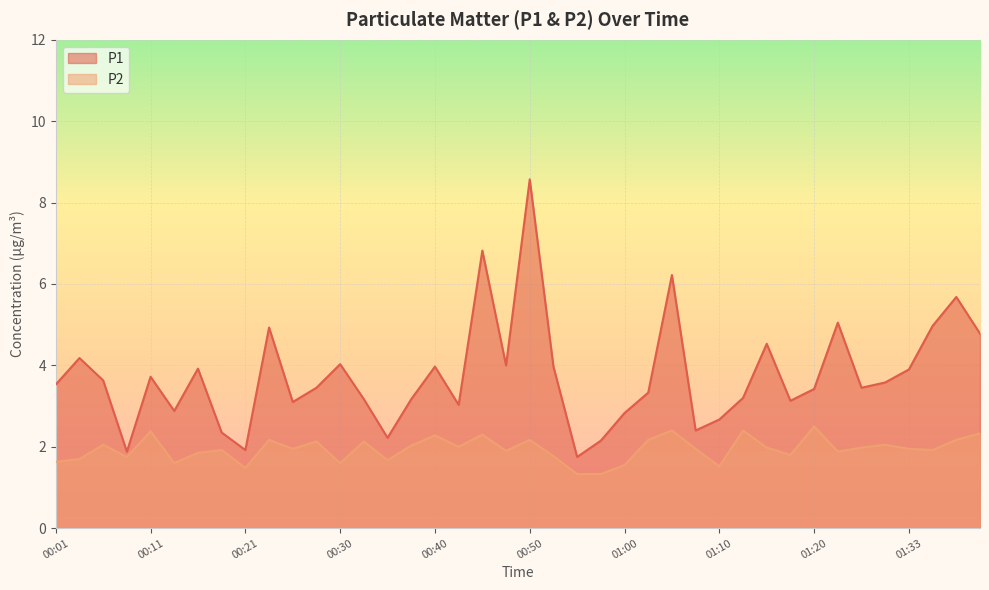

True or false: P1 and P2 intersect in this chart.

False